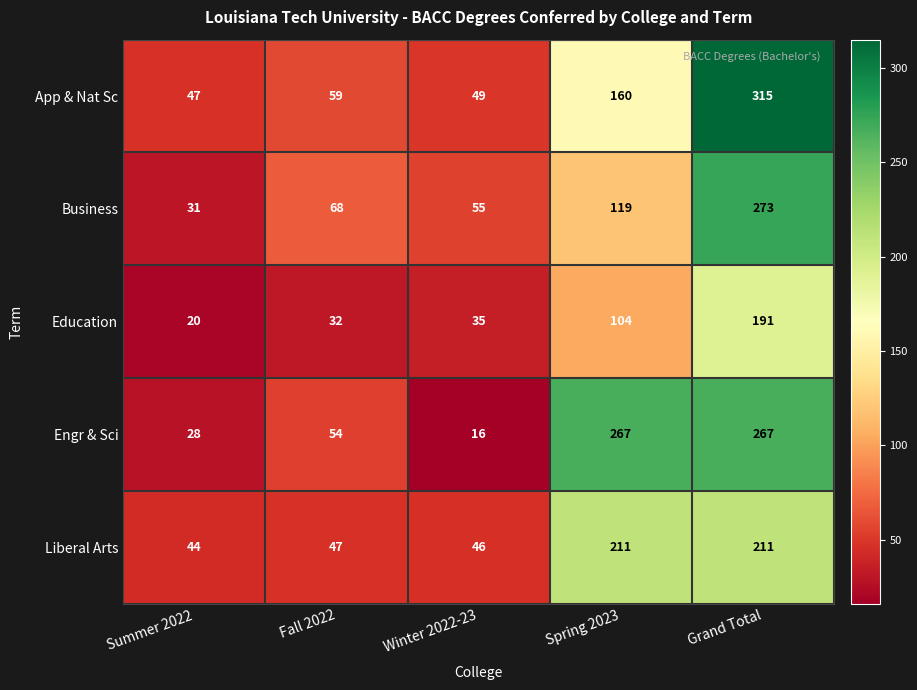

Which category has the lowest value across all series?

Winter 2022-23